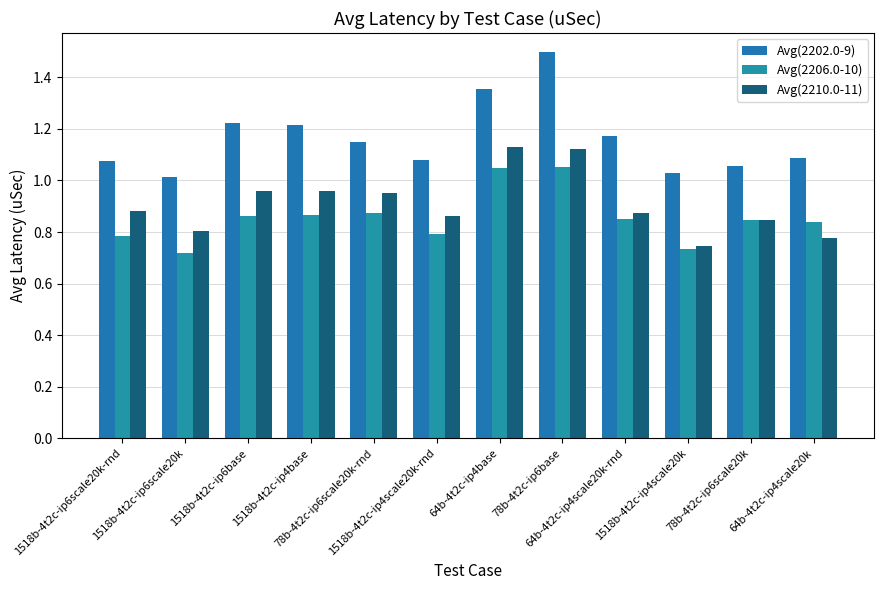

Which category has the lowest value in the Avg(2206.0-10) series?

1518b-4t2c-ip6scale20k